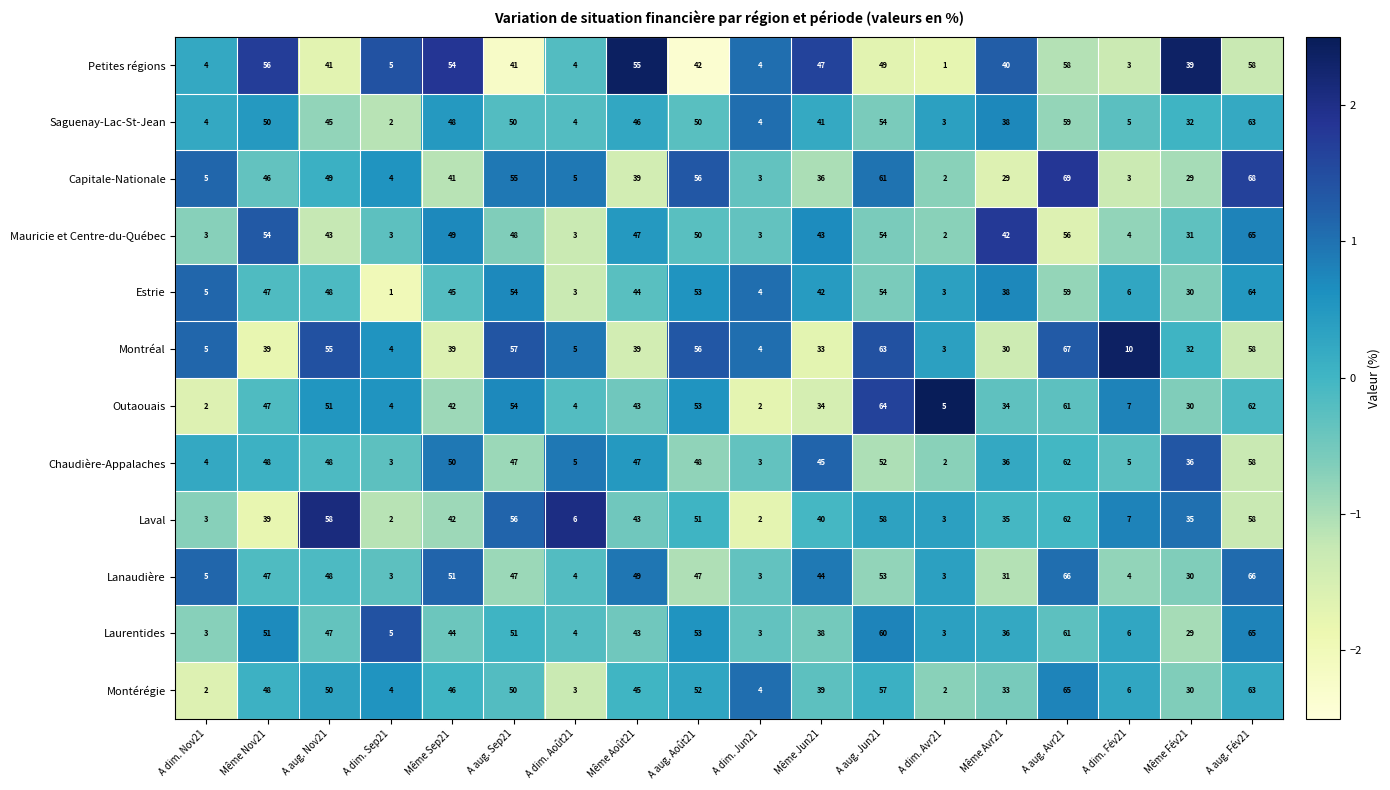

At which label does Montérégie reach its peak?

A aug. Avr21